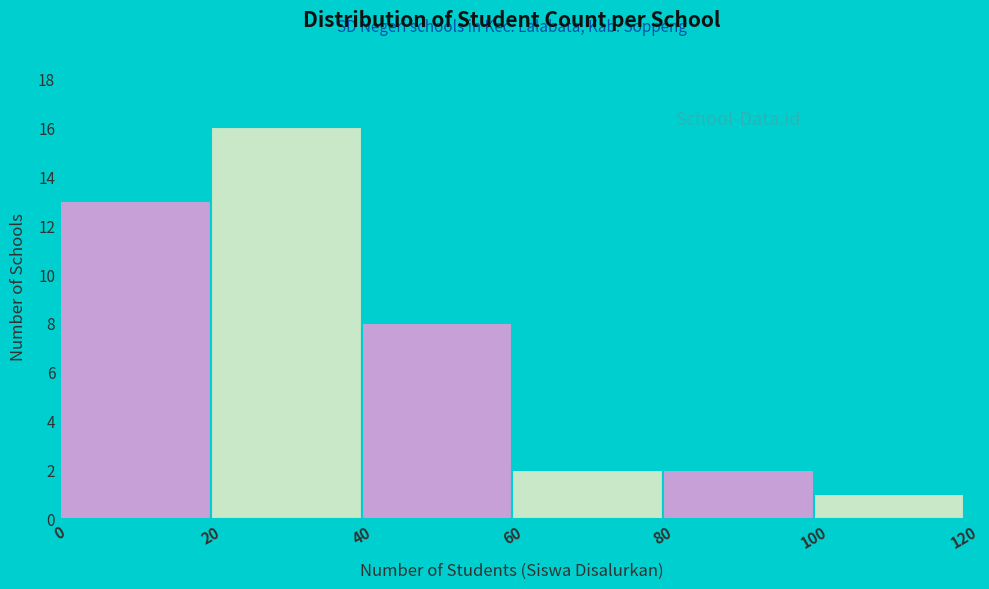

Reading left to right, transcribe this chart: for each bar, give the range it covers on the x-axis and its height. The values are not printed on the chart, so give them approximately, as read against the axis.

0 to 20: 13
20 to 40: 16
40 to 60: 8
60 to 80: 2
80 to 100: 2
100 to 120: 1